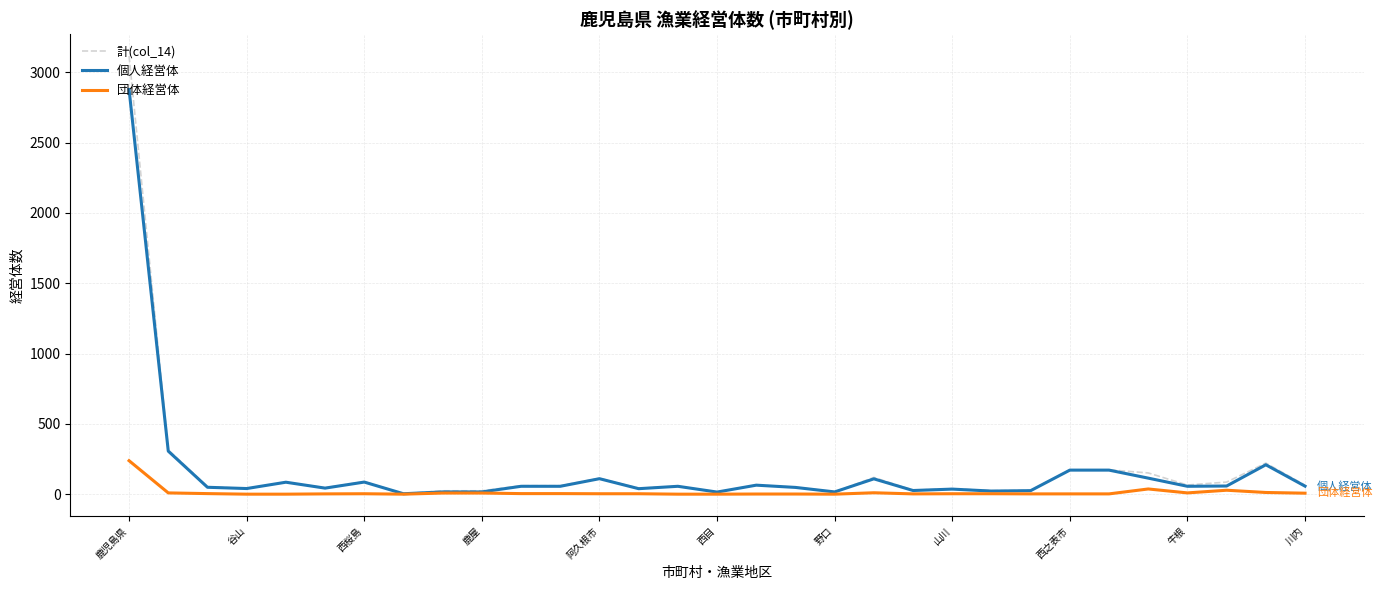

Rank the series by their maximum value, from highest to lowest.

計(col_14), 個人経営体, 団体経営体